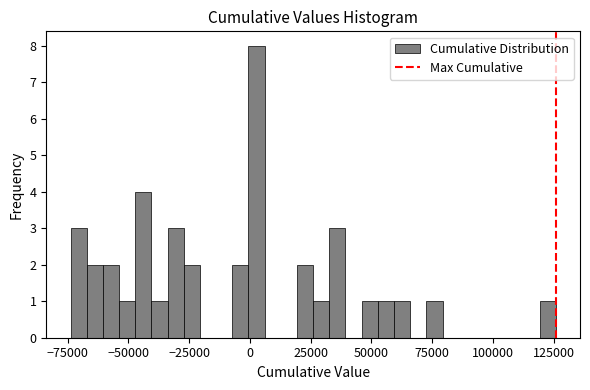

Around what value on the x-axis is the tallest bar? Give the approximate position of its centre, as read against the axis.

5000